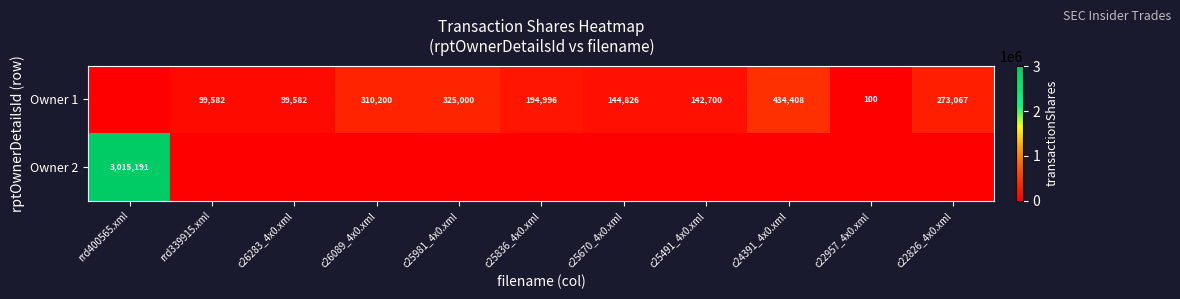

True or false: Owner 1 has a value of 99582 at rrd339915.xml.

True